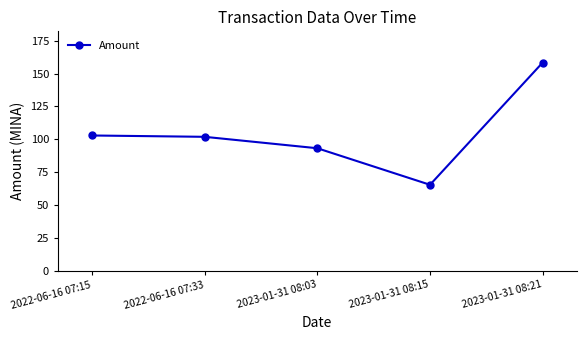

Reading left to right, list all the values displayed in this chart.

2022-06-16 07:15=102.8	2022-06-16 07:33=101.8	2023-01-31 08:03=93.1	2023-01-31 08:15=65.3	2023-01-31 08:21=158.4